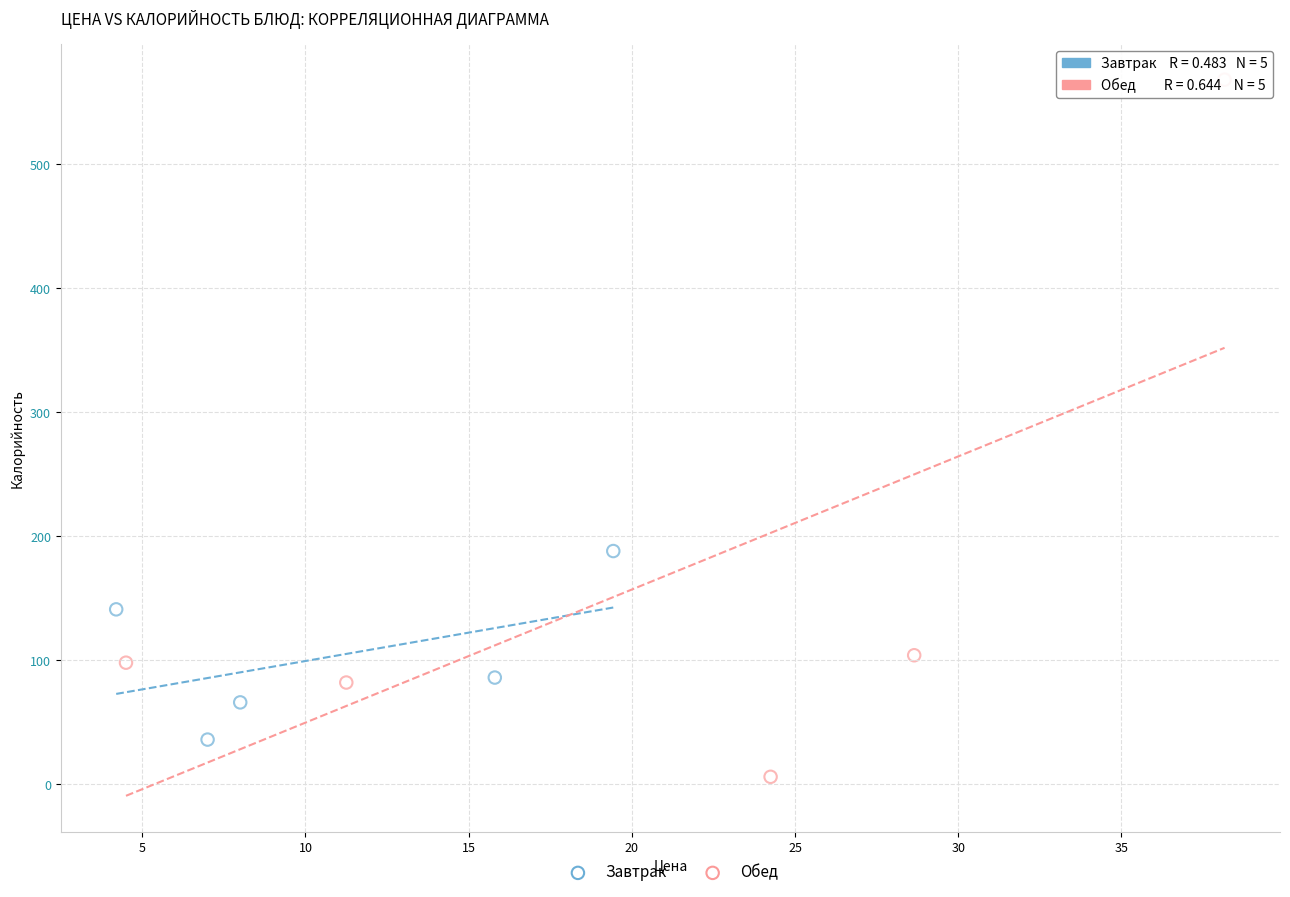

What are all the series names shown in the legend?

Завтрак, Обед